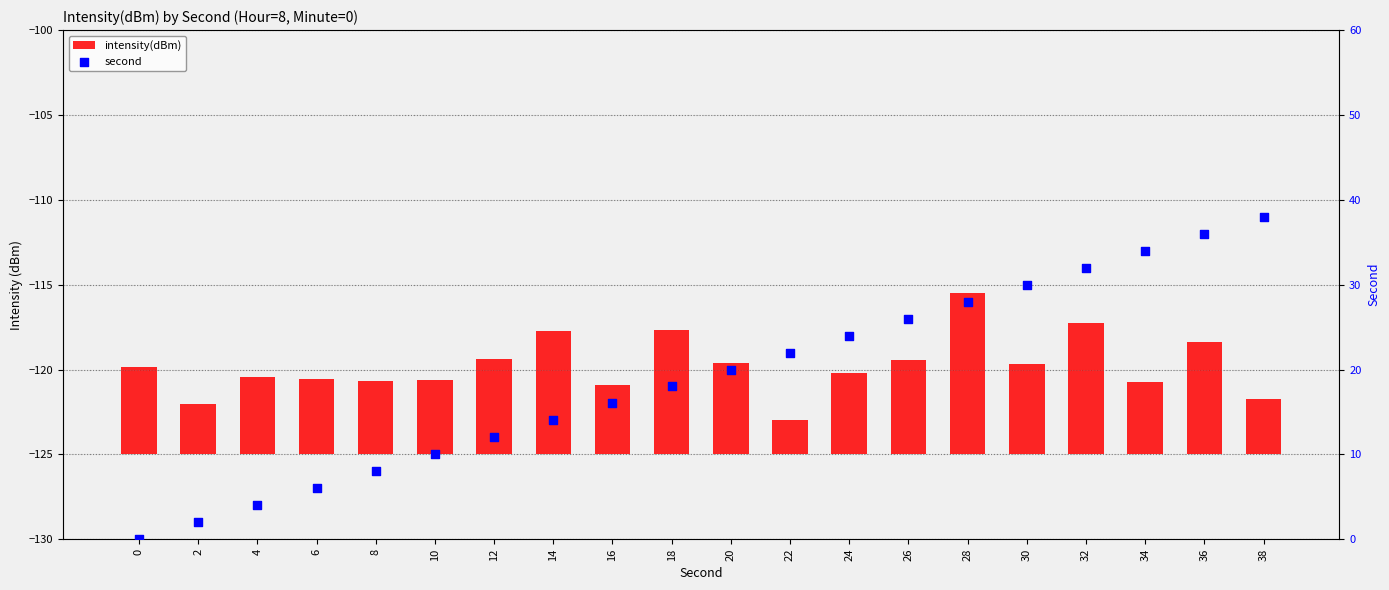

What is the total value across all series at 6?

10.4